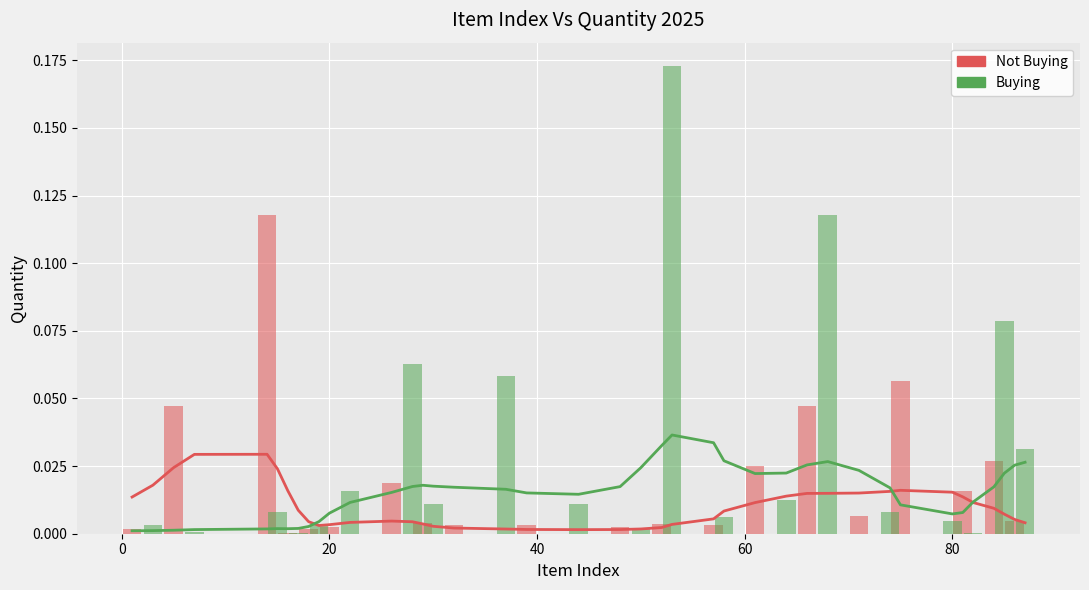

At 20, list the series in order from smallest to largest.

Buying, Not Buying